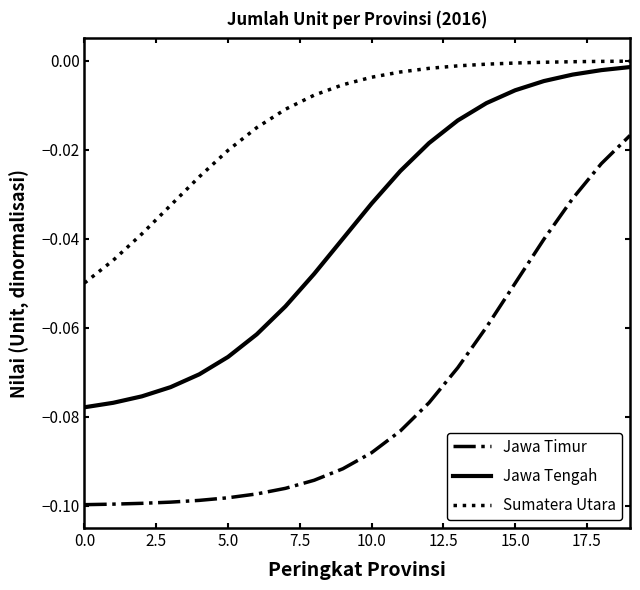

How many categories are shown in the chart?

20